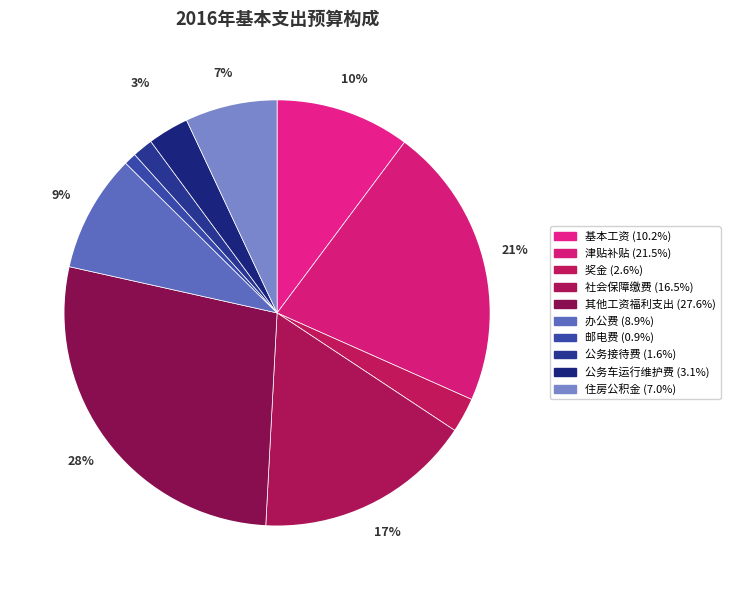

What is the largest slice in the pie chart?

其他工资福利支出